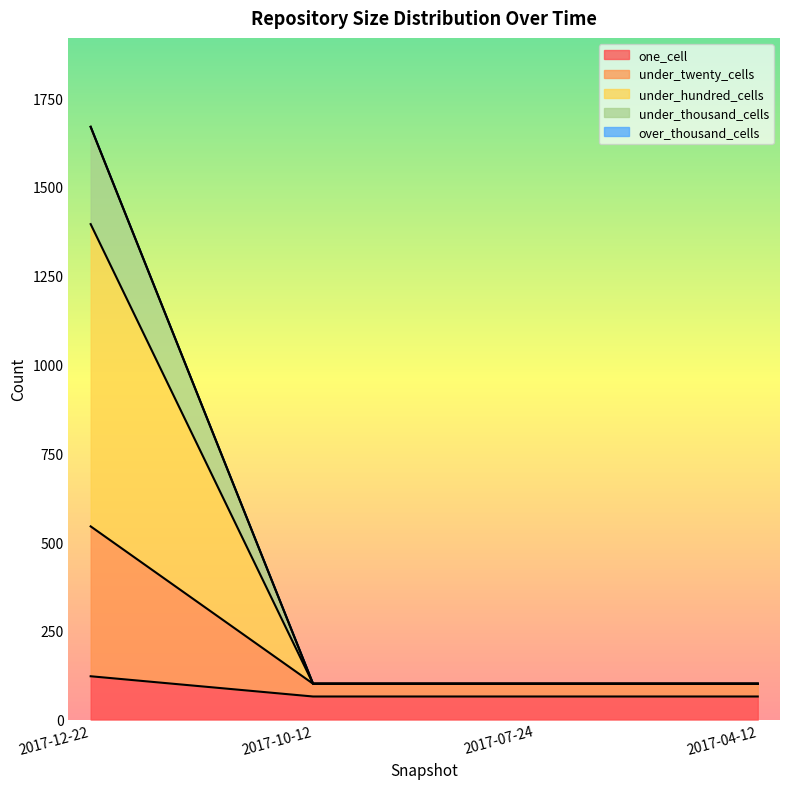

How many lines are shown in the chart?

5